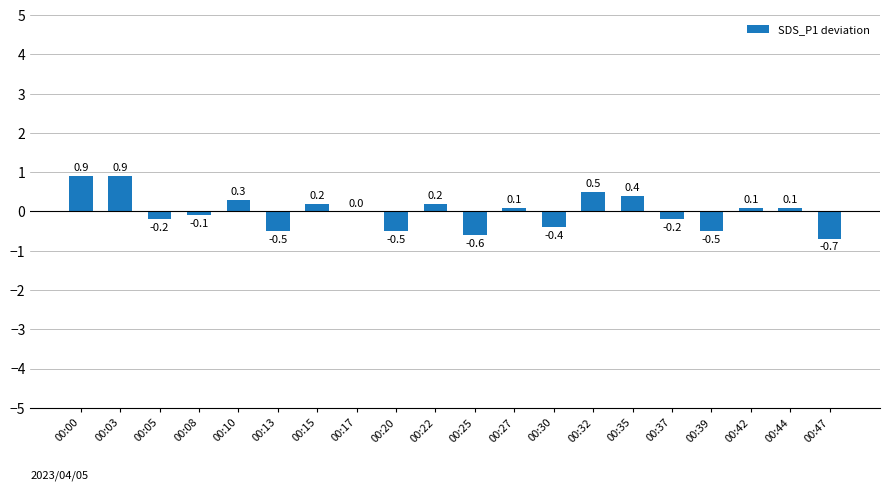

Which has a higher value, 00:03 or 00:37?

00:03